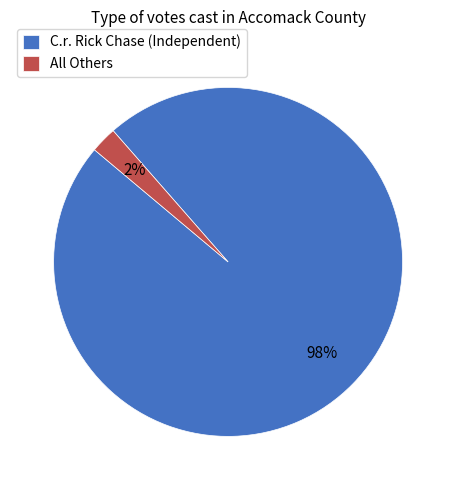

Combined, do All Others and C.r. Rick Chase (Independent) account for over 50%?

Yes